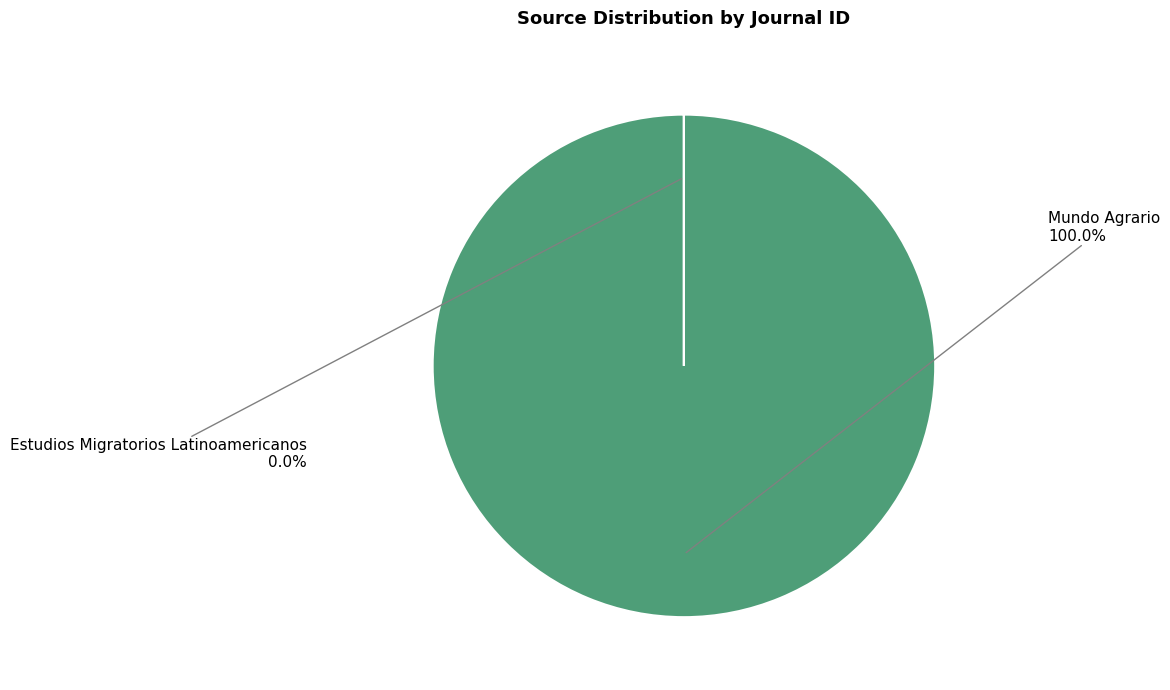

To the nearest percent, what is the average slice percentage?

50%